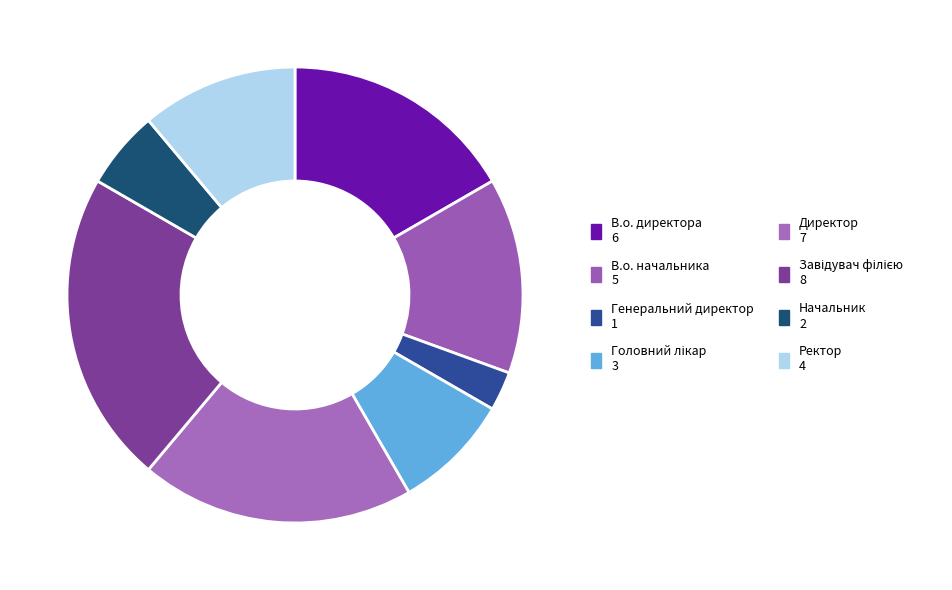

Which has a higher value, В.о. директора or Головний лікар?

В.о. директора